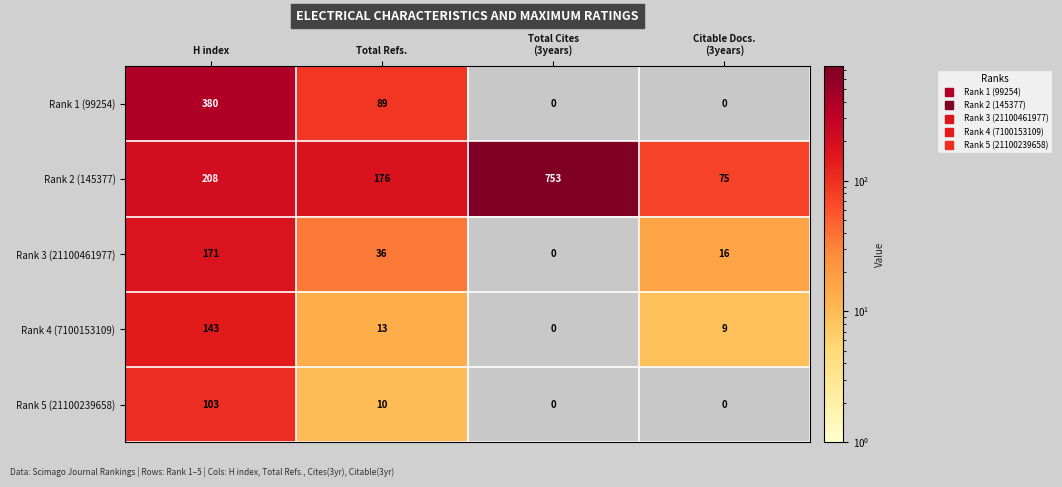

At which category is the sum across all series the highest?

H index